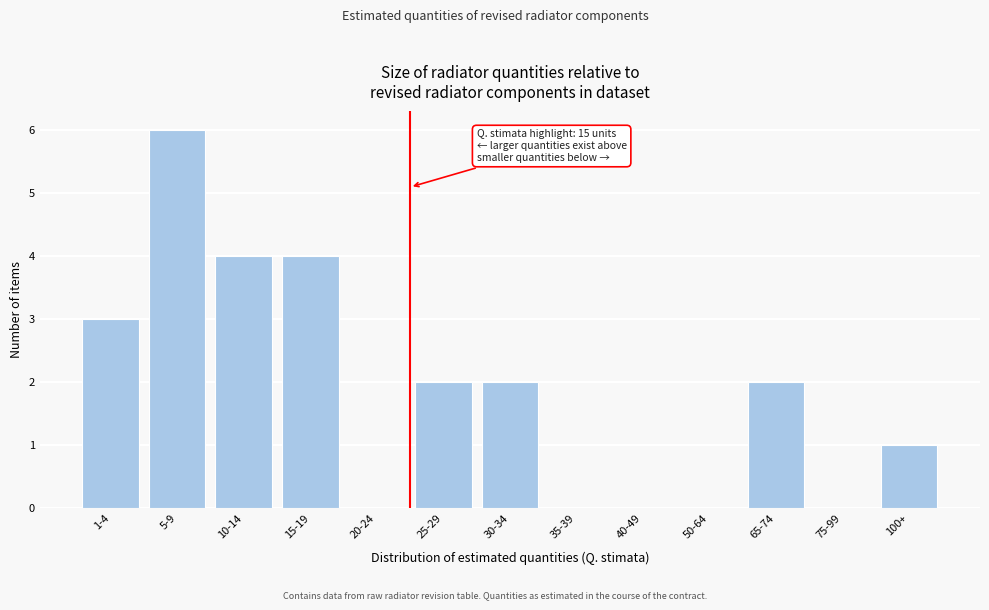

Reading left to right, extract all data points from this chart.

1-4=3	5-9=6	10-14=4	15-19=4	20-24=0	25-29=2	30-34=2	35-39=0	40-49=0	50-64=0	65-74=2	75-99=0	100+=1